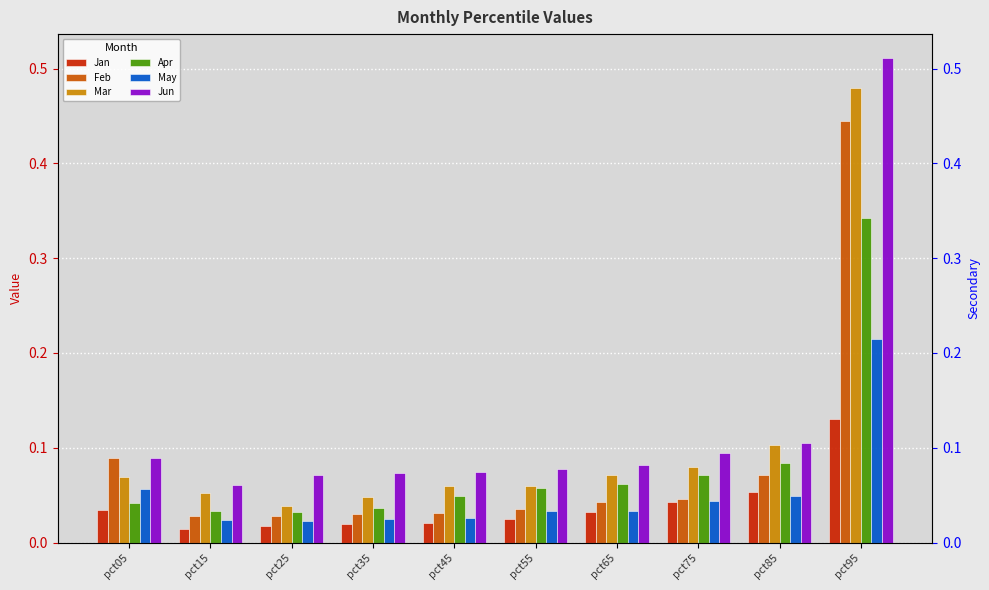

How many Jun values are between 0 and 1?

10